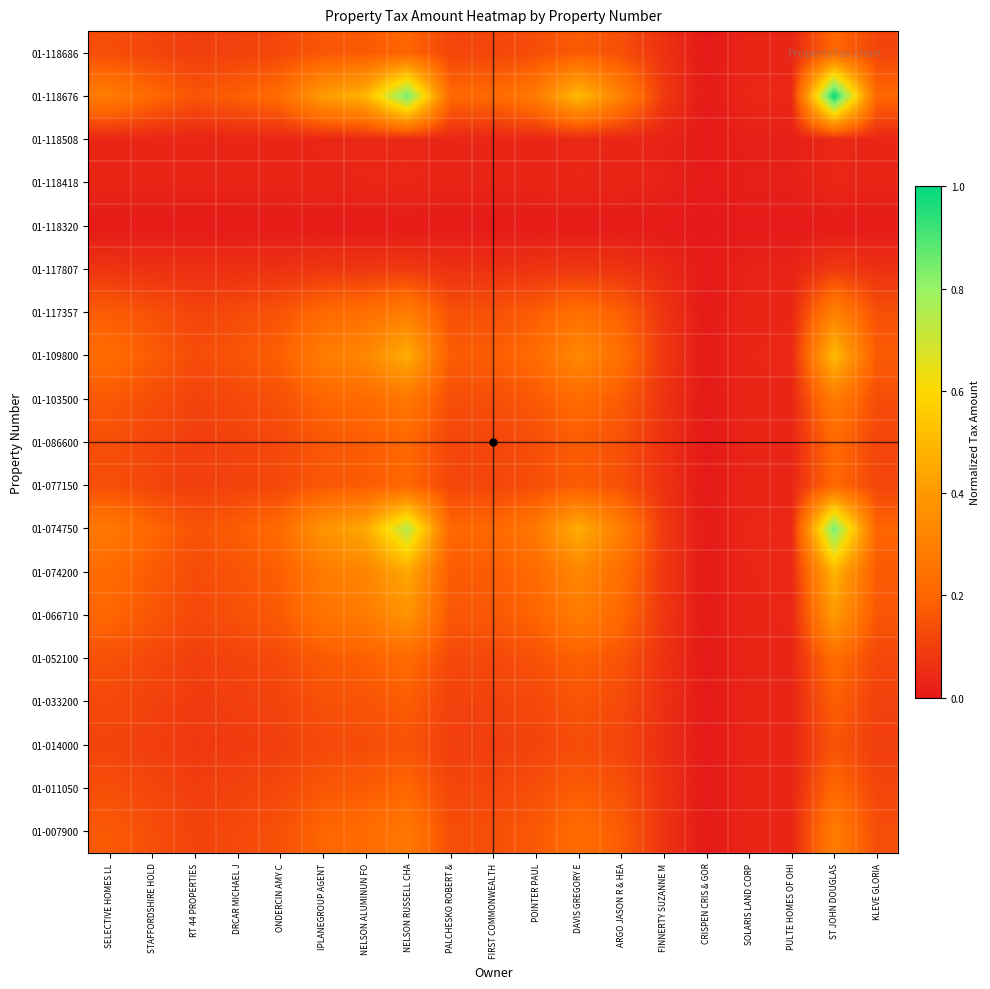

What is the total value across all series at NELSON RUSSELL CHA?

5.3